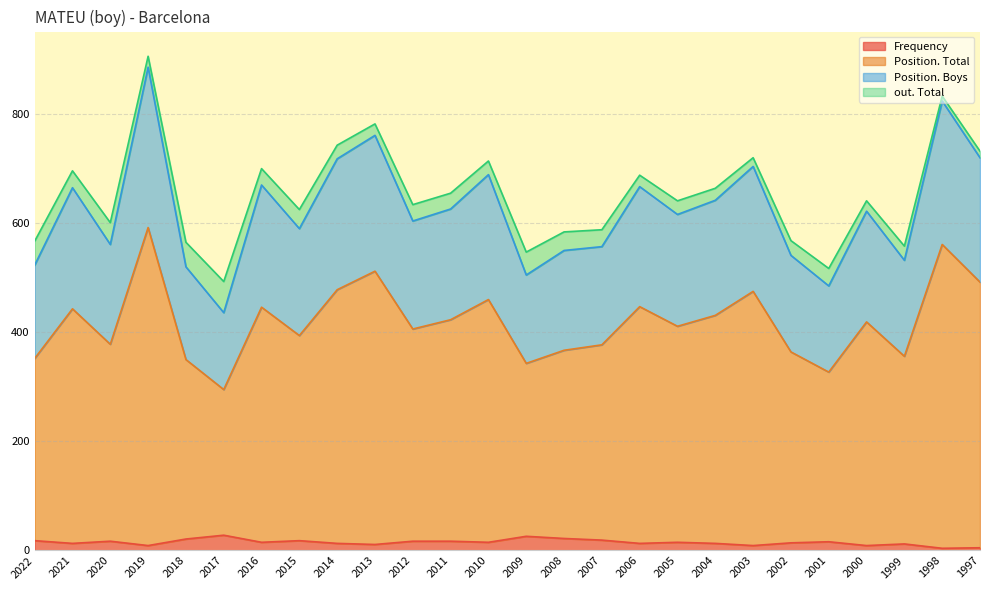

List the labels in order of Position. Total value, largest first.

2019, 1998, 2013, 1997, 2014, 2003, 2010, 2006, 2016, 2021, 2004, 2011, 2000, 2005, 2012, 2015, 2020, 2007, 2008, 2002, 1999, 2022, 2018, 2009, 2001, 2017